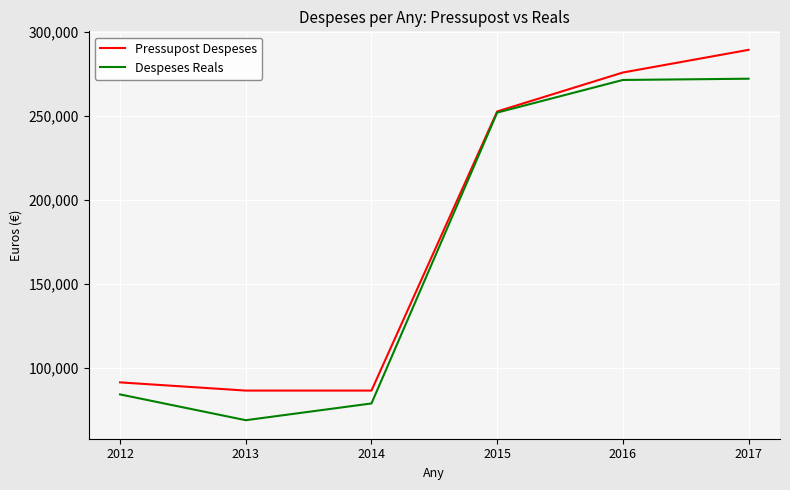

What is the difference between the highest and lowest values at 2013?

17645.8